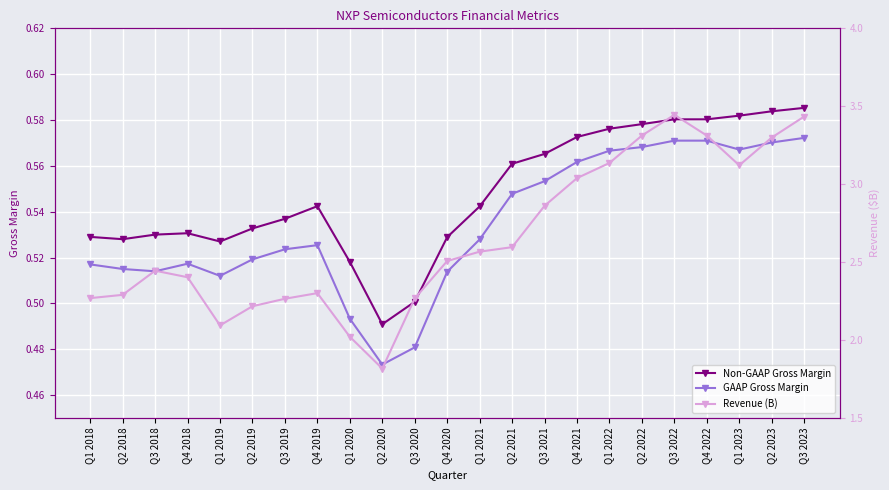

Where is Revenue (B) nearest to the value 2?

Q1 2020